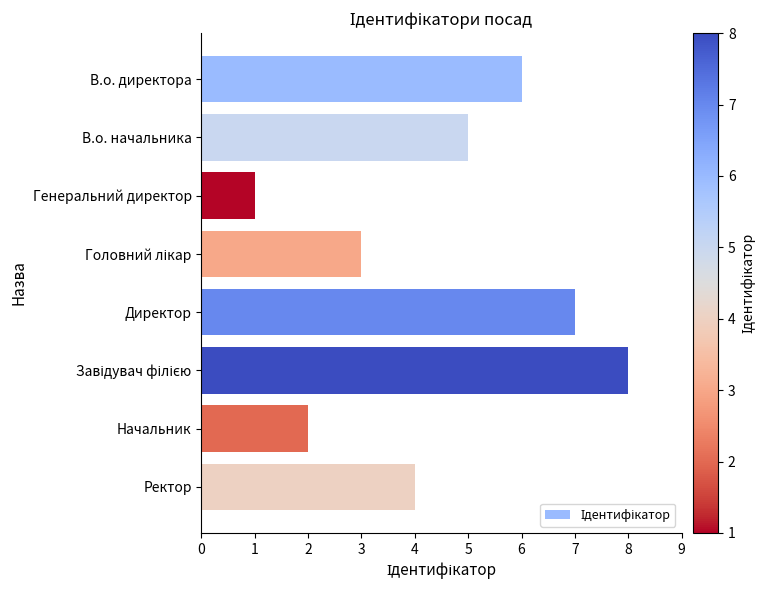

True or false: the data shows 6 at В.о. директора.

True